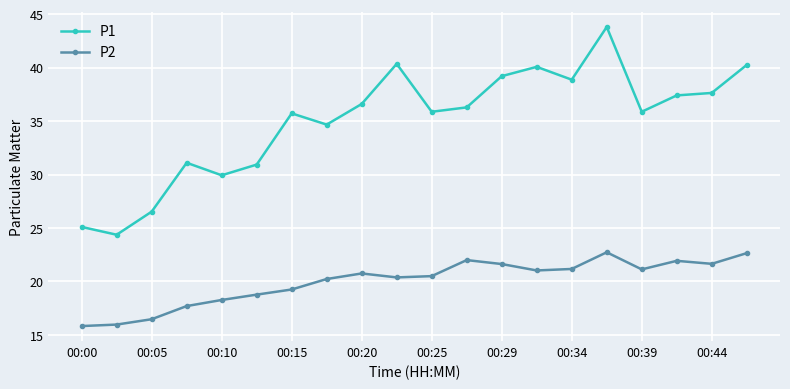

Which series has the largest total across all categories?

P1